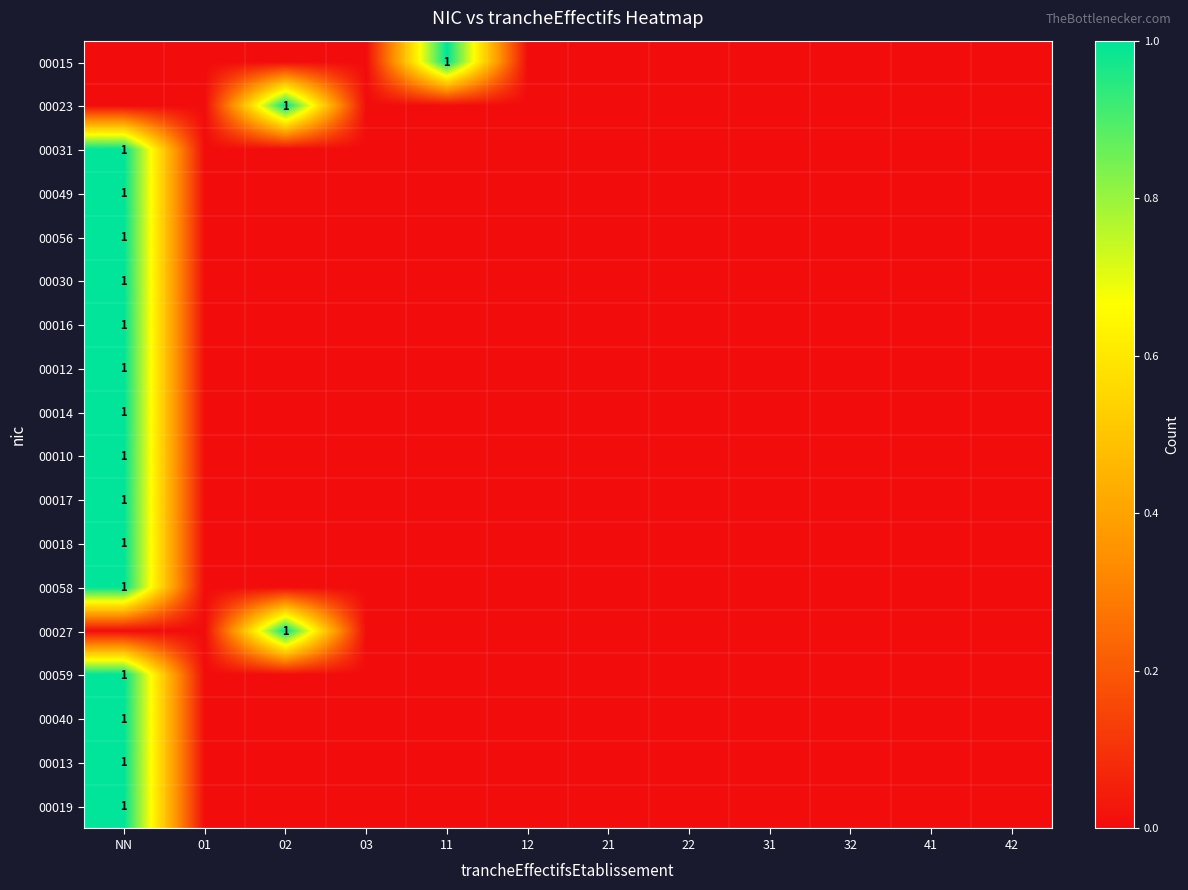

Is it true that 00013 equals 1 at NN?

True